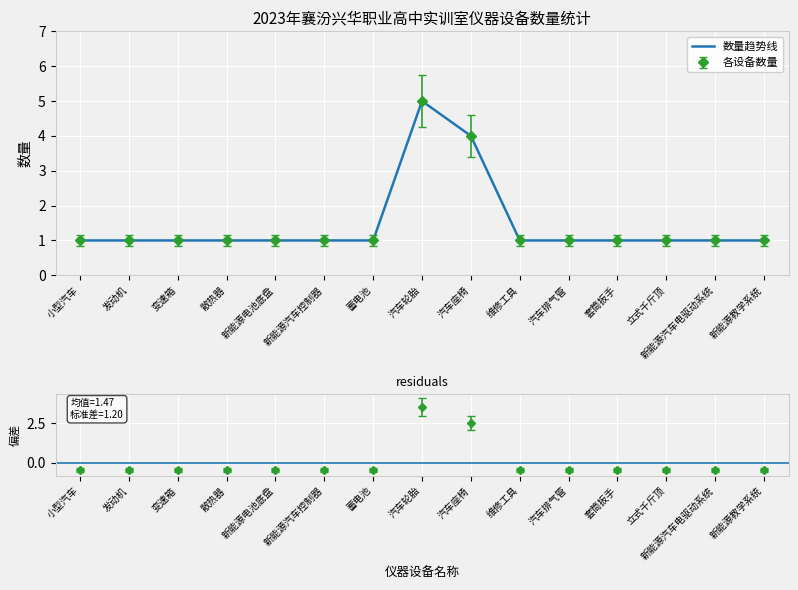

The value at 套筒扳手 is 1. True or false?

True